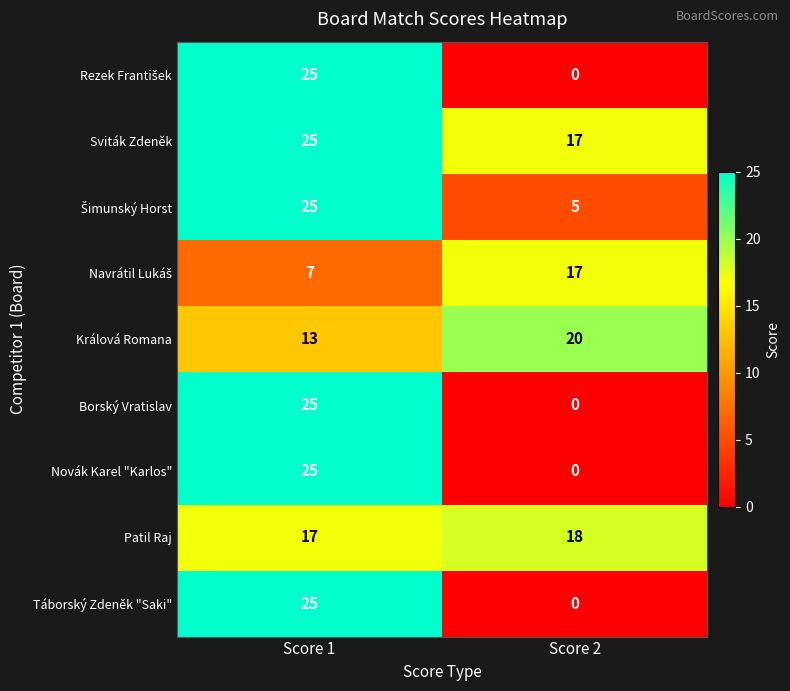

Count the number of data series in this chart.

9